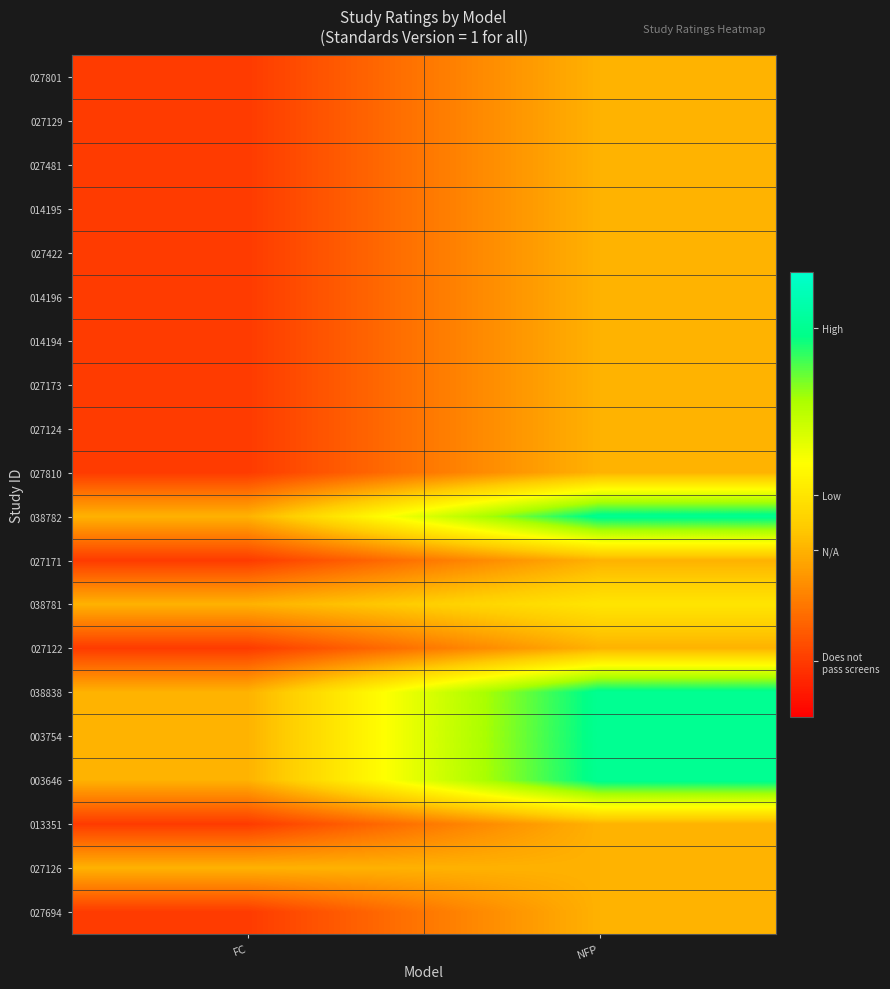

How many data points does each series have?

2